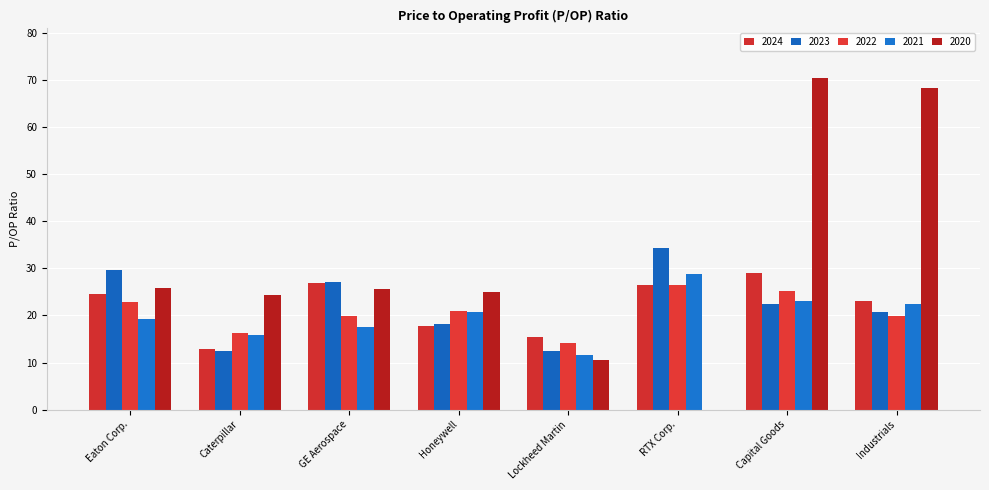

How many data points in 2023 are above 22?

4